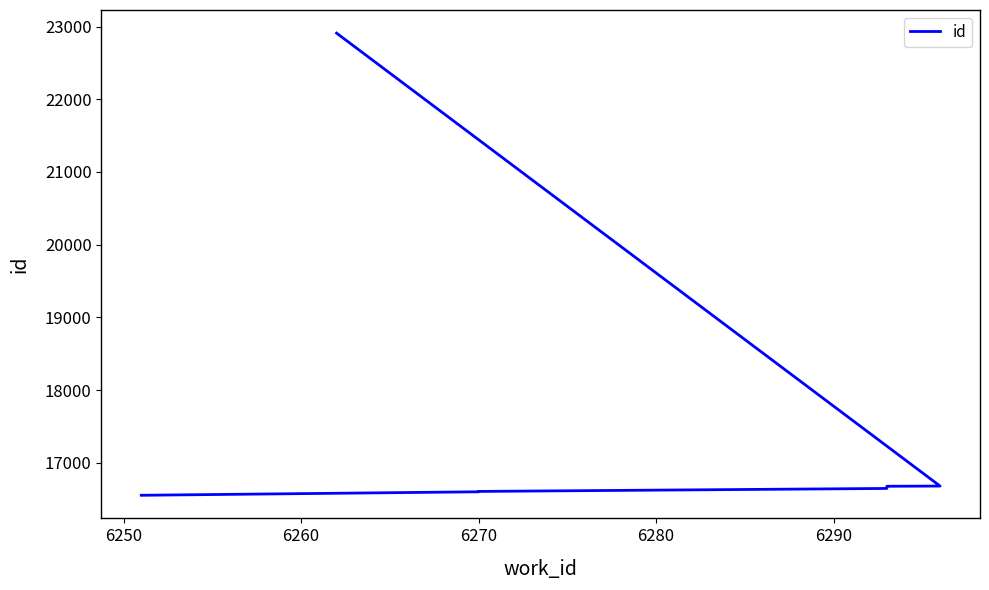

What is the sum of all values?

139332